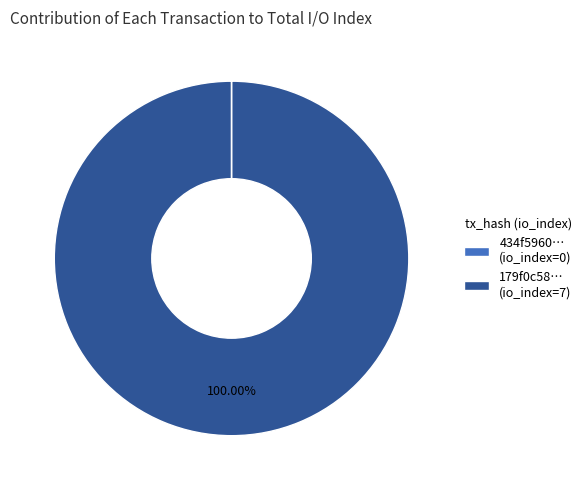

Is there a majority slice in this chart?

Yes